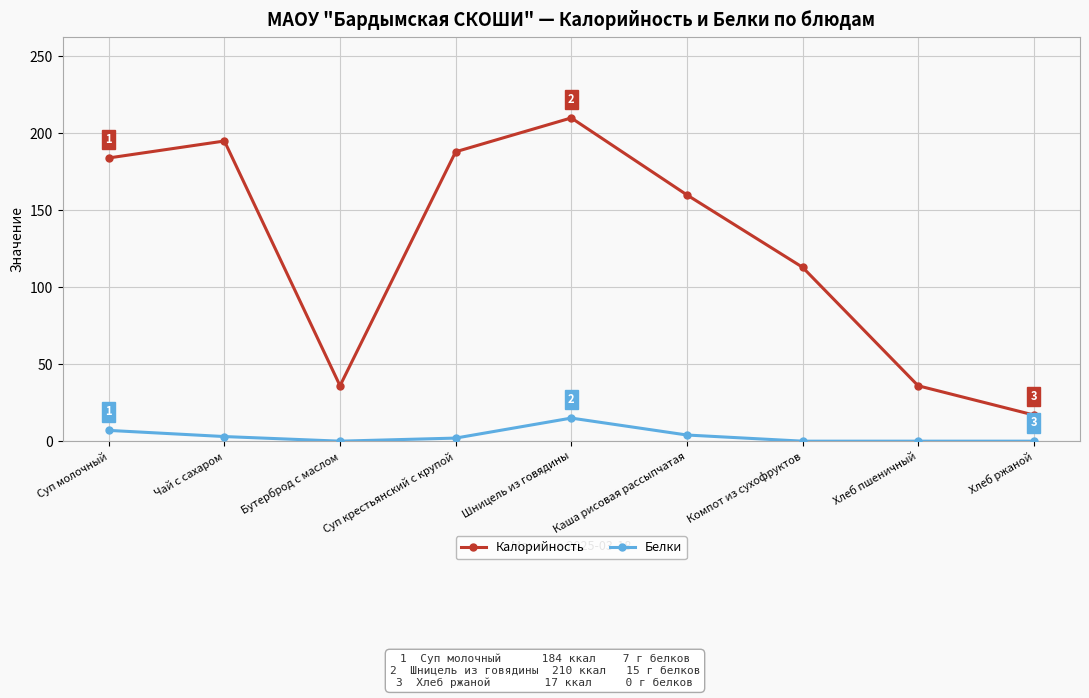

True or false: Белки and Калорийность cross at least once.

False